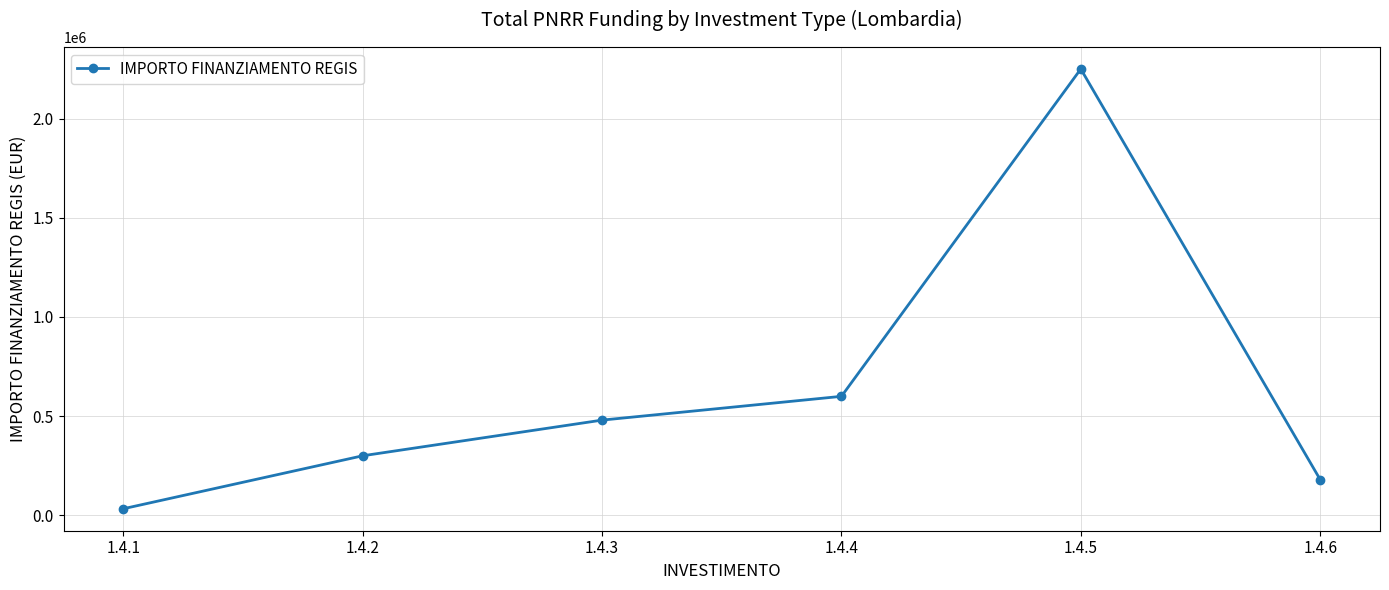

At which category does the chart reach its peak across all series?

1.4.5